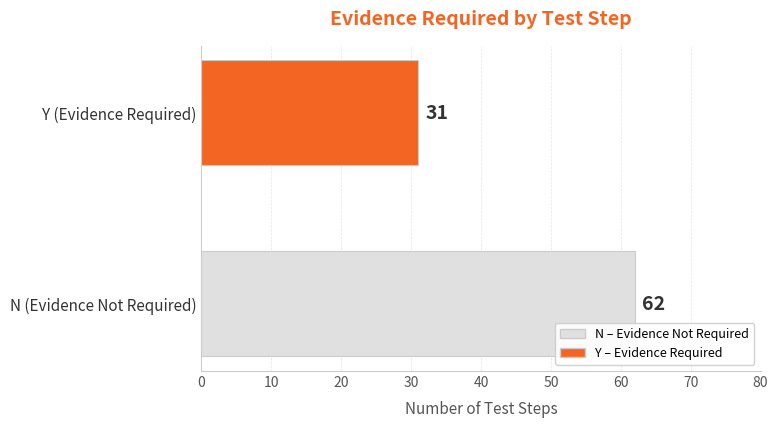

What is the sum of all values?

93